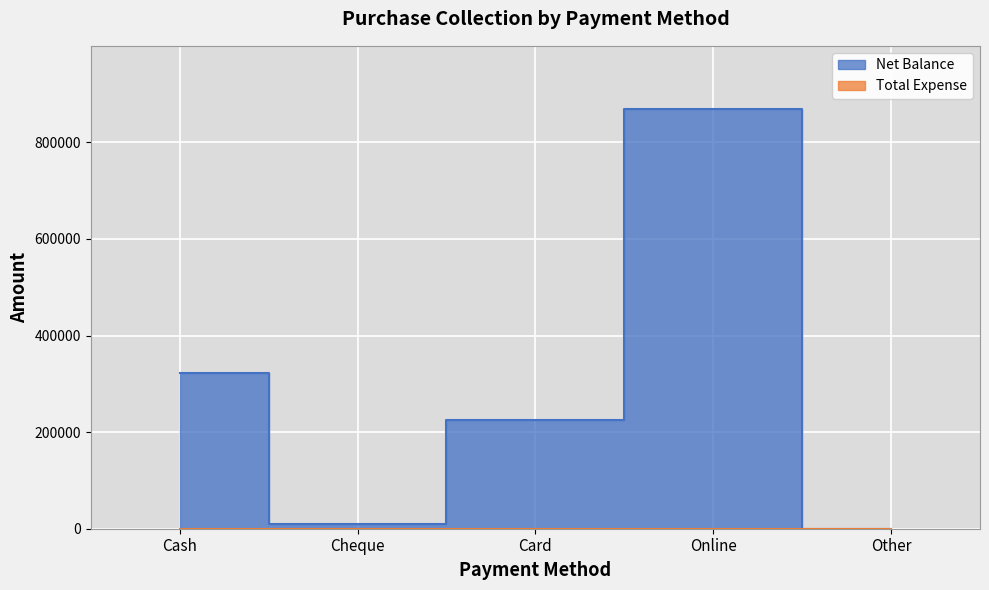

How many interior local peaks (higher than both neighbors) does the data have?

1